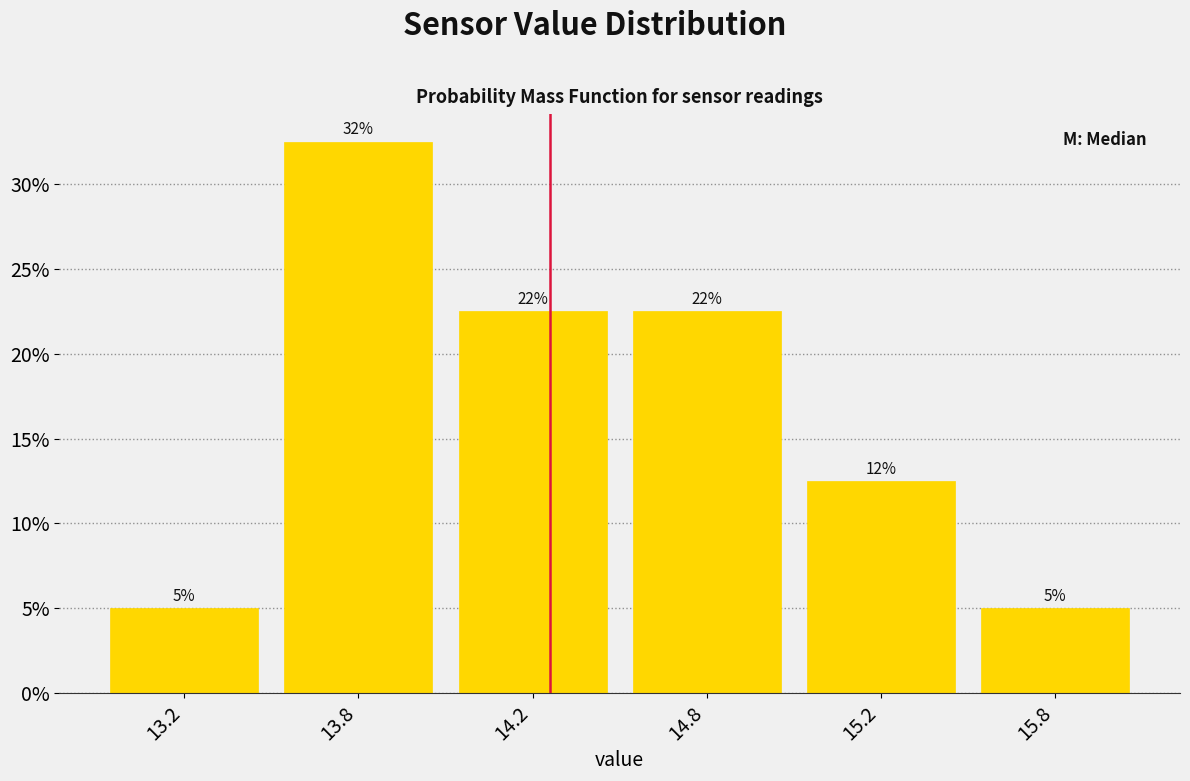

Are the bars horizontal?

No